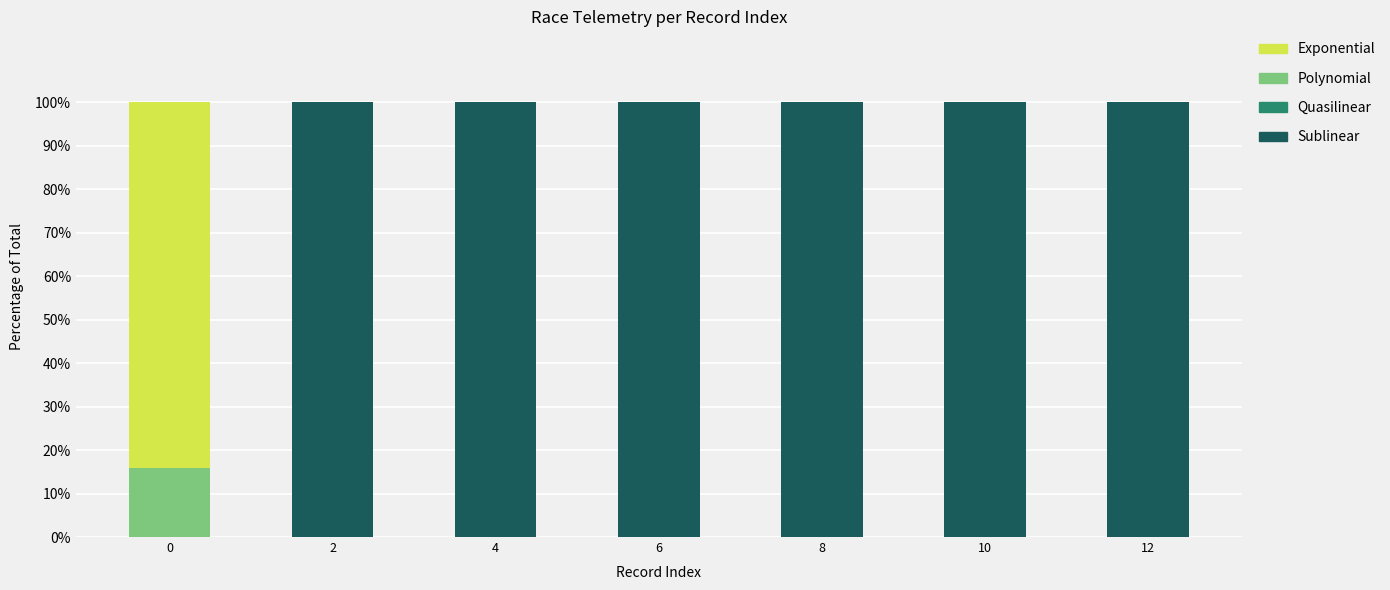

True or false: Sublinear has a value of 69.2 at 6.

False